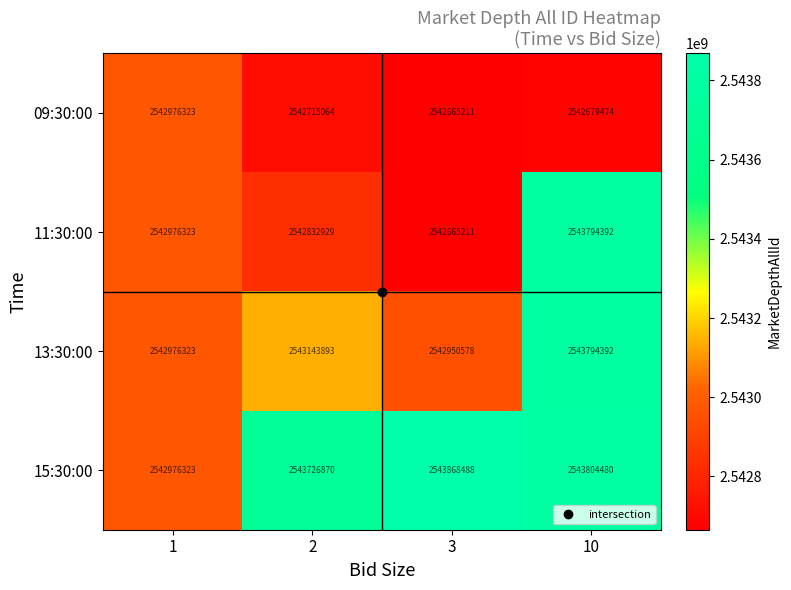

What is the average value of the 11:30:00 series?

2543067214